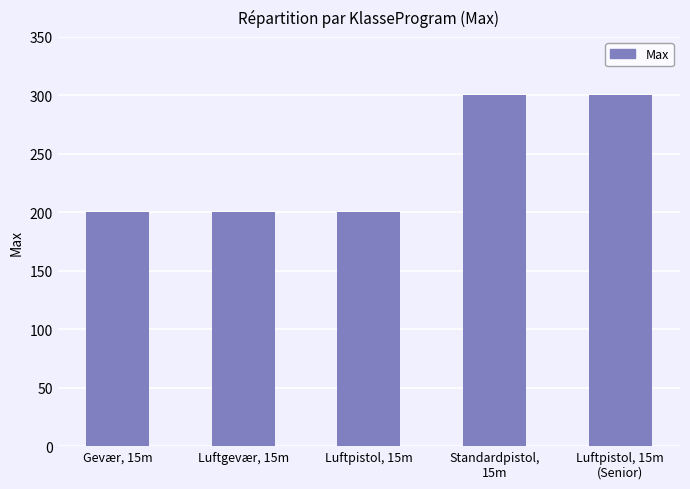

Does the chart contain stacked bars?

No